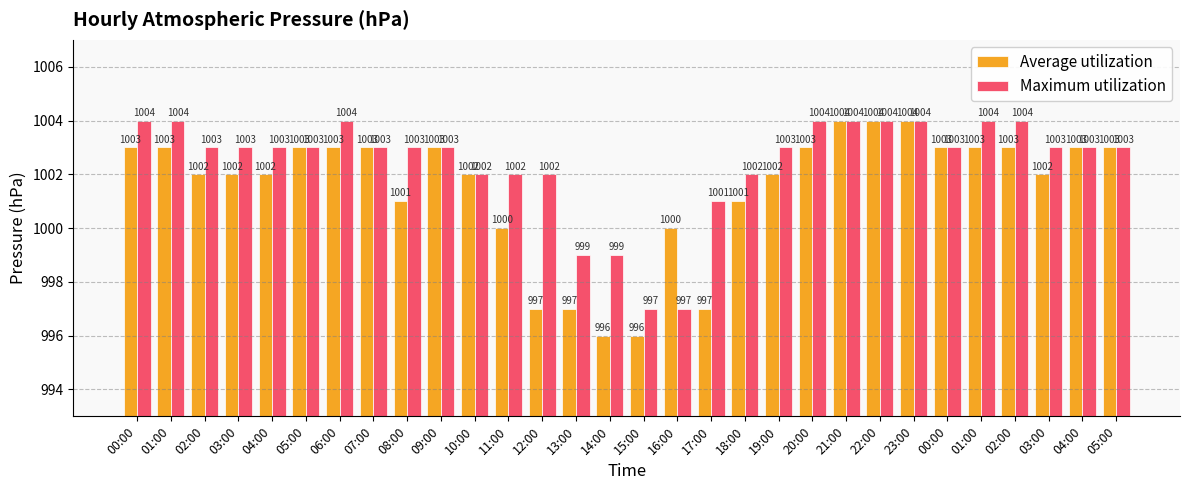

List the series in order of their peak value, lowest first.

Average utilization, Maximum utilization